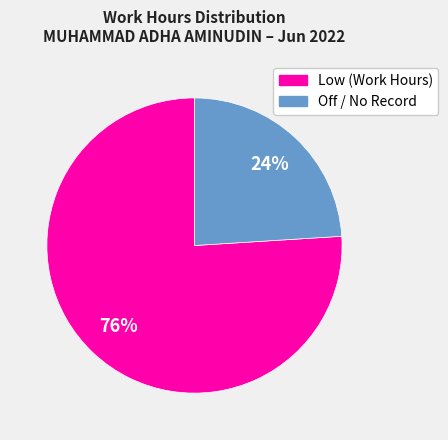

To the nearest percent, what is the average slice percentage?

50%